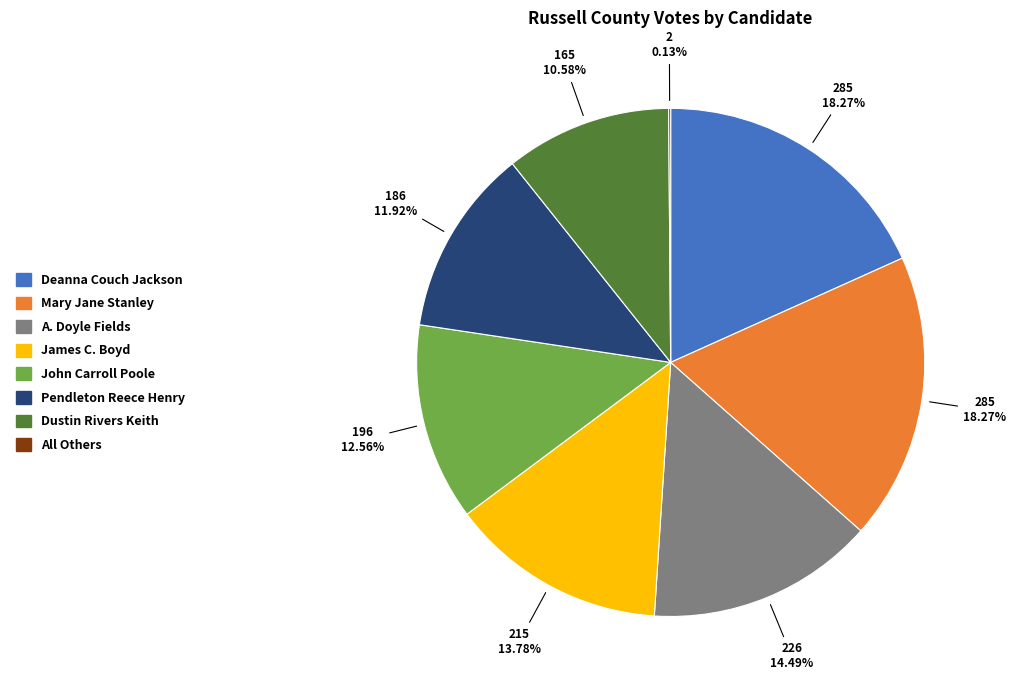

To the nearest percent, what is the difference between the Pendleton Reece Henry and A. Doyle Fields slice percentages?

3%